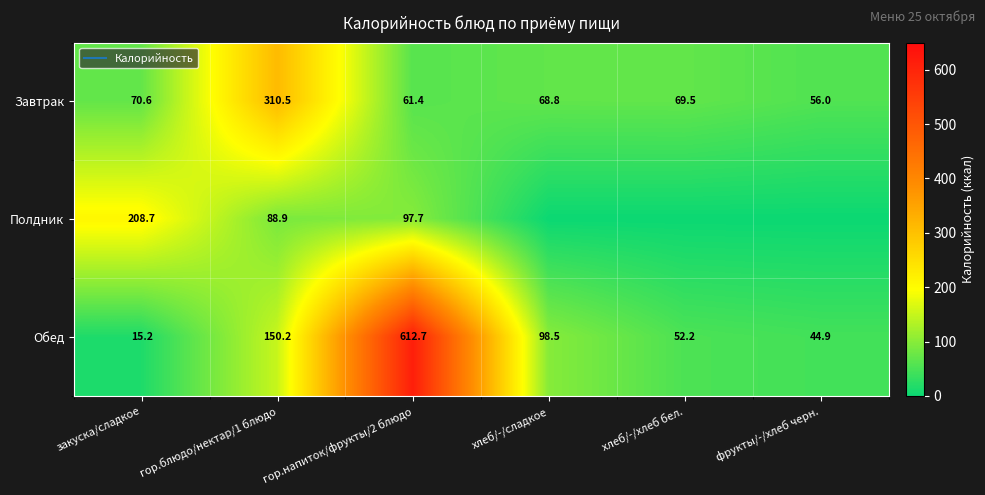

At which category does the chart reach its minimum across all series?

хлеб/-/сладкое